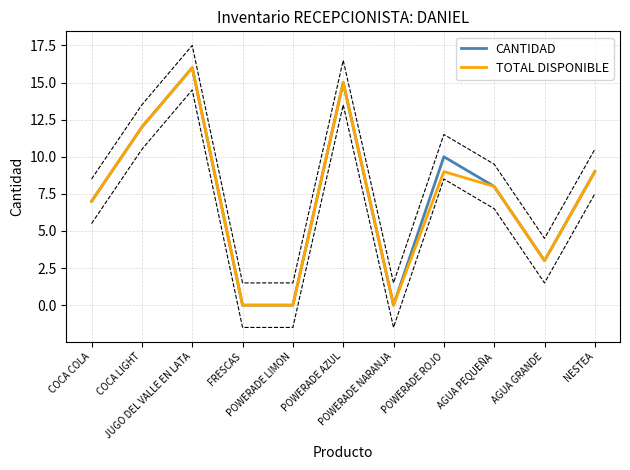

Where is the first local maximum for TOTAL DISPONIBLE?

JUGO DEL VALLE EN LATA